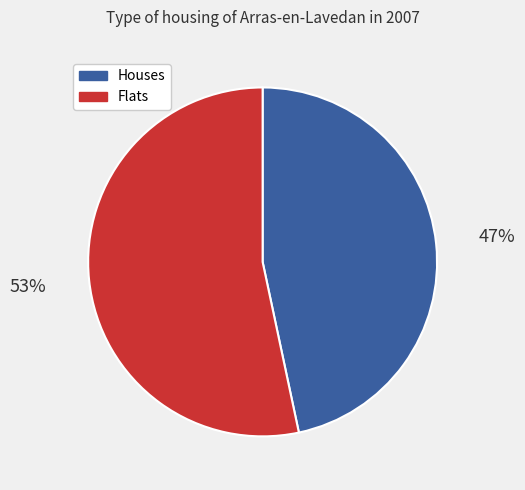

How many segments does this pie chart have?

2